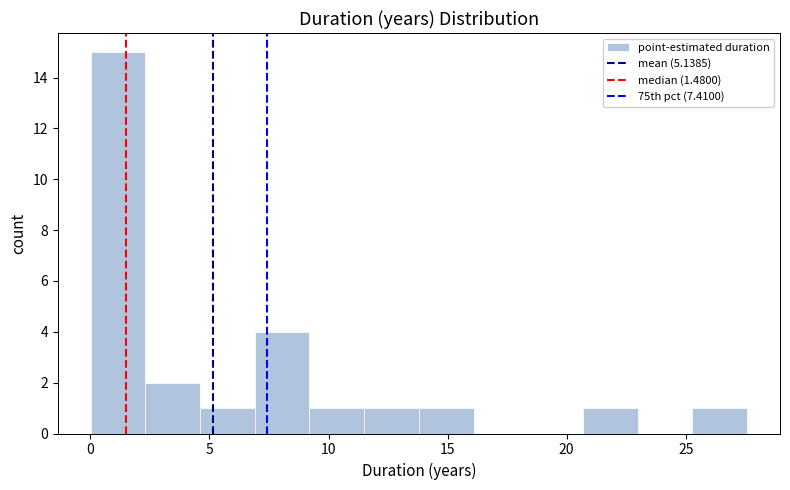

Reading left to right, list every bar in this chart as the range it spans on the x-axis followed by its height. Neither the bar edges nor the heights are printed on the chart, so give them approximately, as read against the axes.

0.0 to 2.5: 15
2.5 to 4.5: 2
4.5 to 7.0: 1
7.0 to 9.0: 4
9.0 to 11.5: 1
11.5 to 14.0: 1
14.0 to 16.0: 1
16.0 to 18.5: 0
18.5 to 20.5: 0
20.5 to 23.0: 1
23.0 to 25.5: 0
25.5 to 27.5: 1